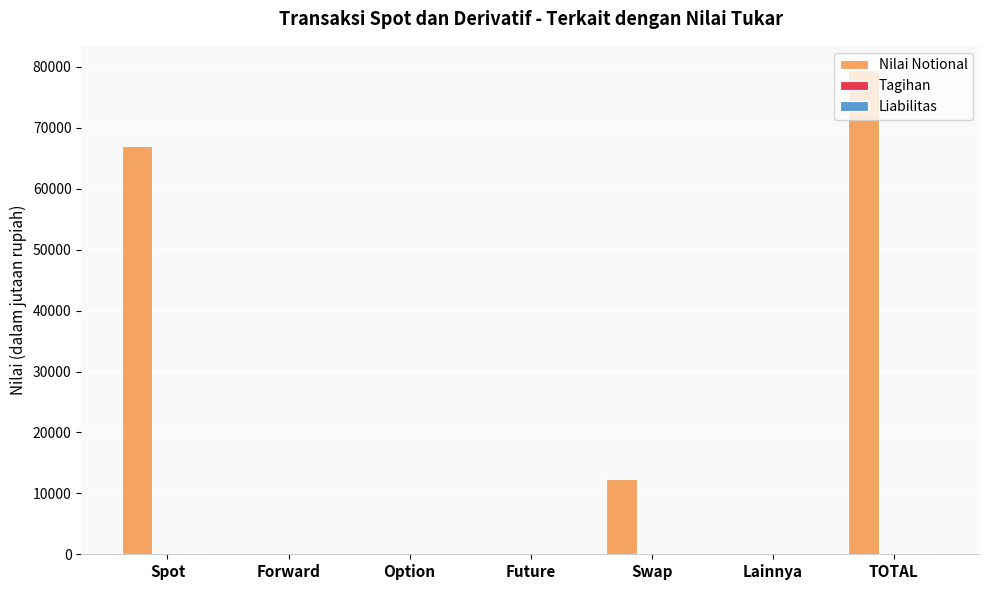

At which category is the sum across all series the highest?

TOTAL